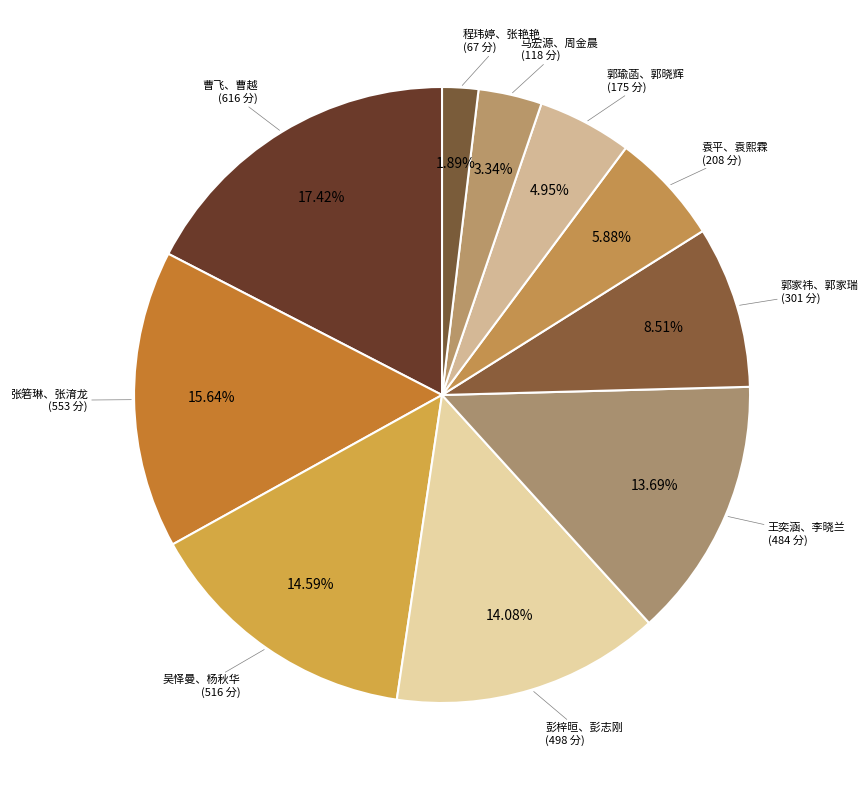

Do 吴怿曼、杨秋华 and 曹飞、曹越 together represent more than half of the pie?

No